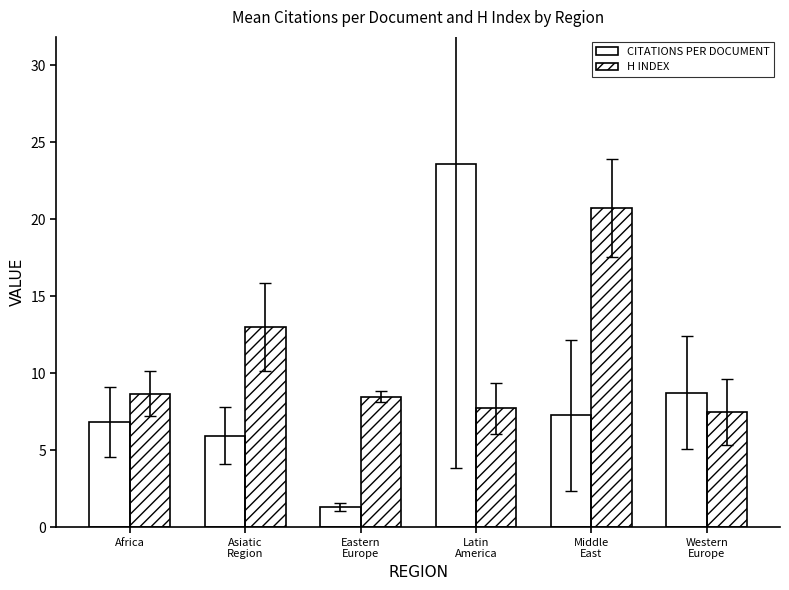

How many data points does each series have?

6